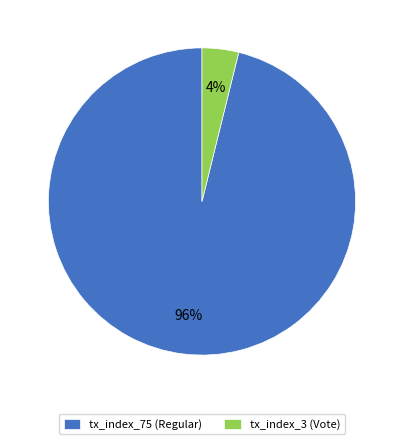

Is the sum of tx_index_75 (Regular) and tx_index_3 (Vote) greater than half?

Yes